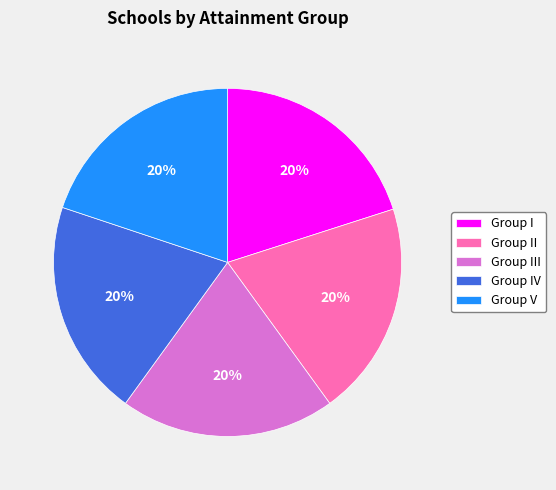

To the nearest percent, what percentage of the pie is Group III?

20%